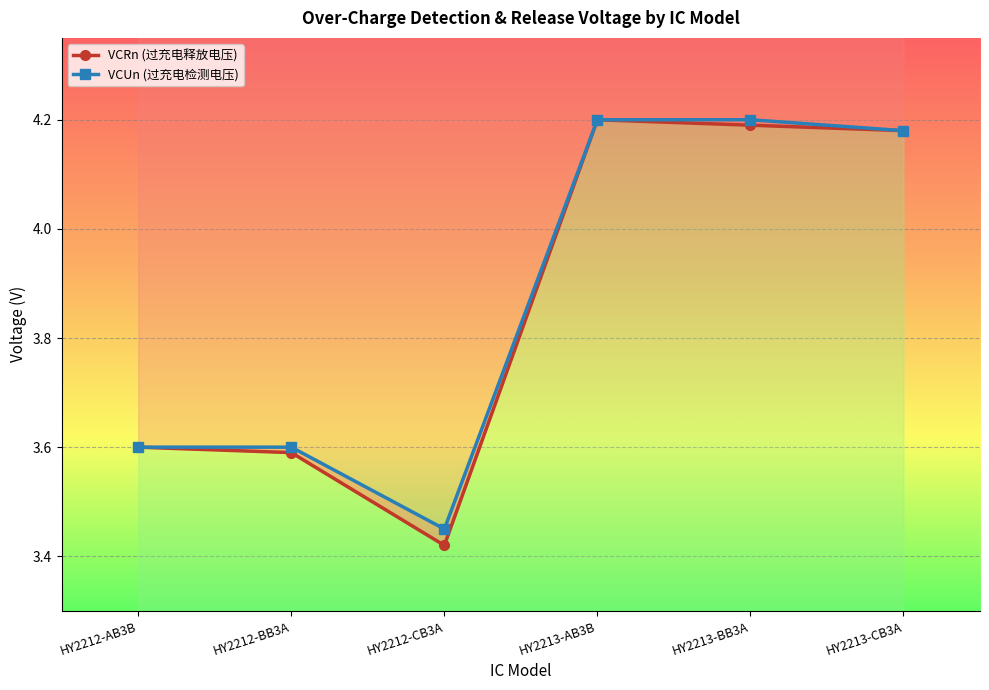

True or false: VCUn (过充电检测电压) and VCRn (过充电释放电压) cross at least once.

False